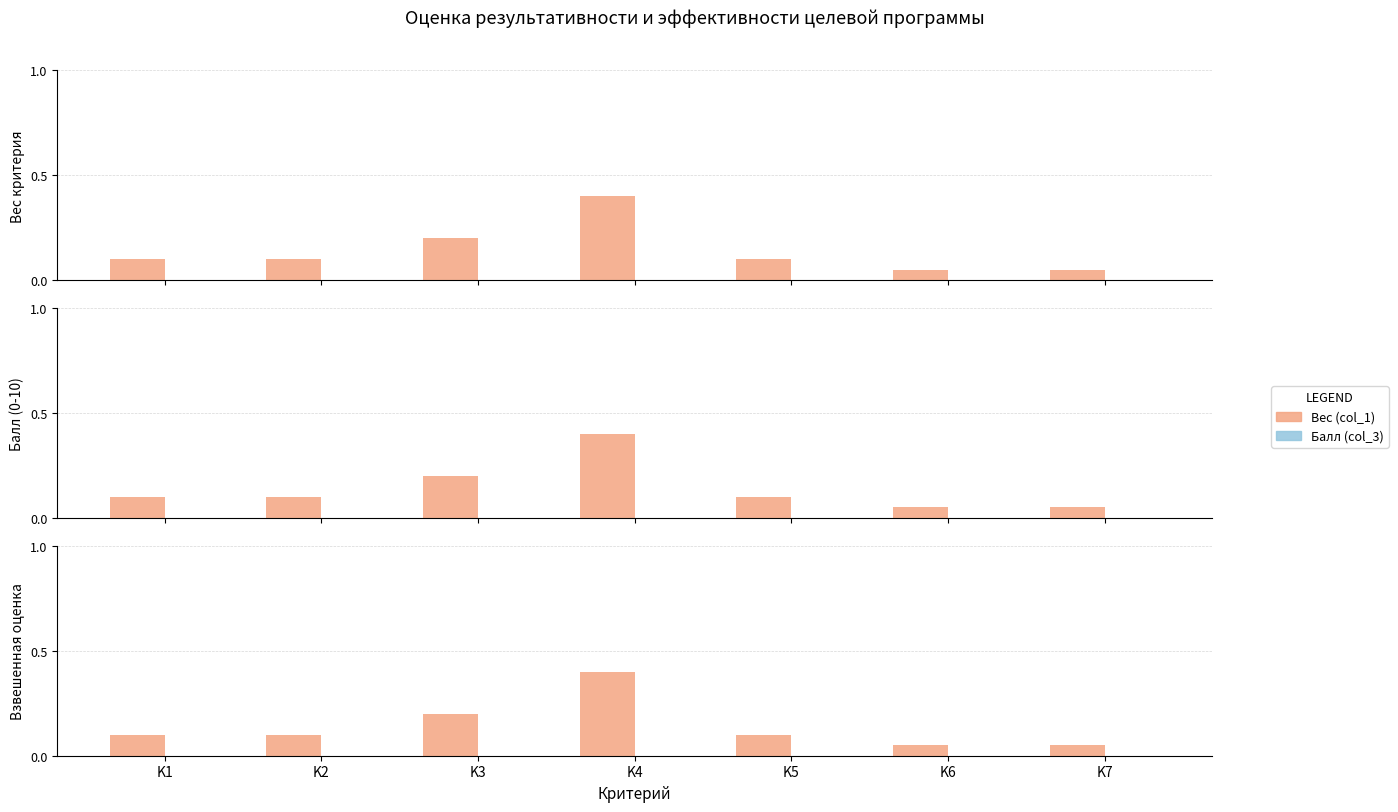

What is the value of the Вес (col_1) bar at the 2nd from the left?

0.1